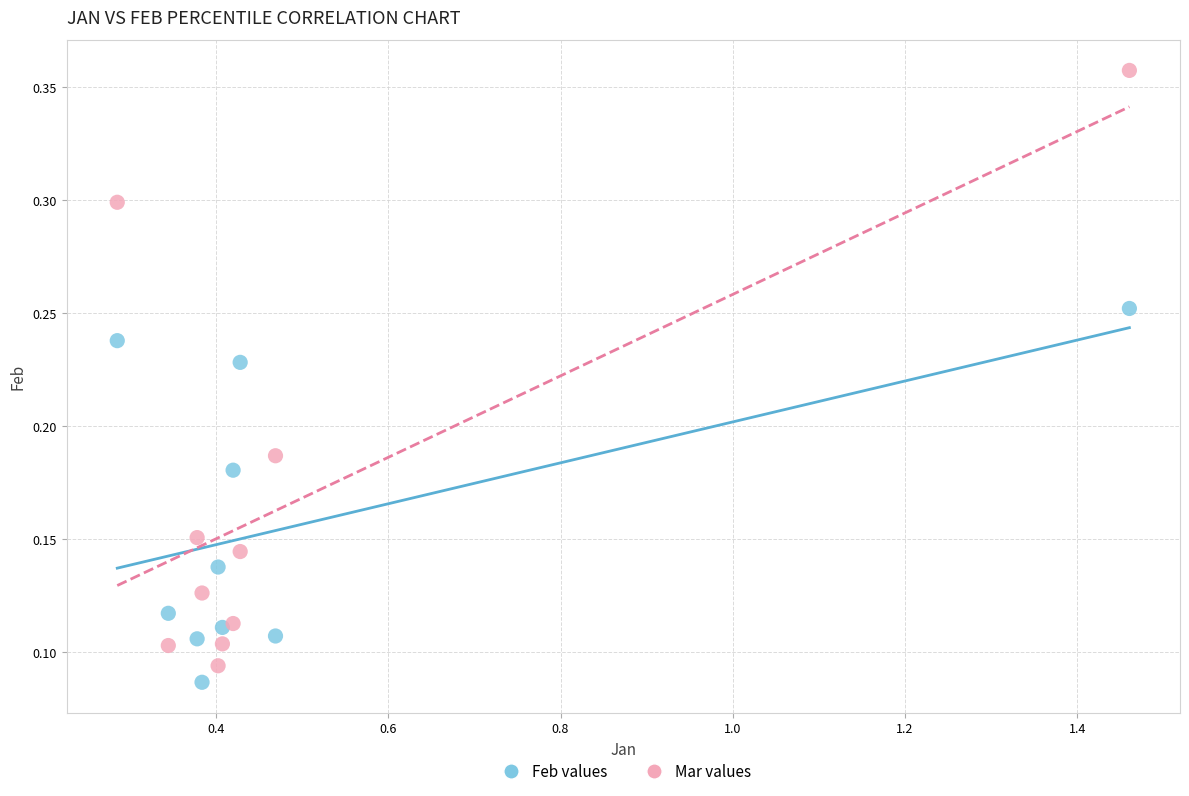

Which series contains the highest Y value?

Mar values